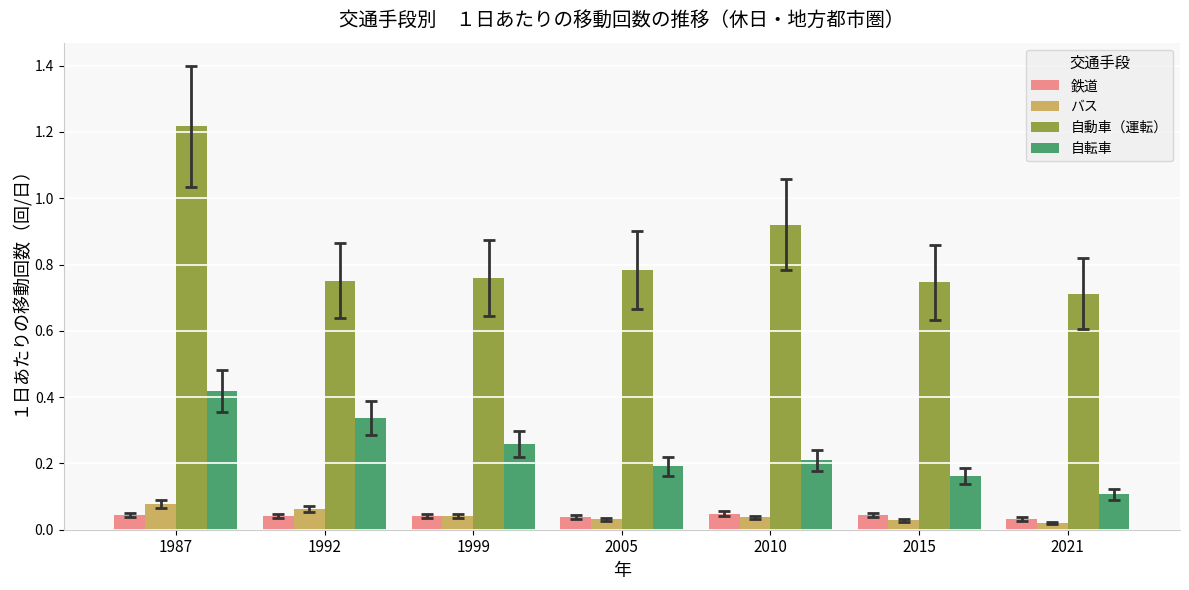

Which label corresponds to the largest value in the chart?

1987